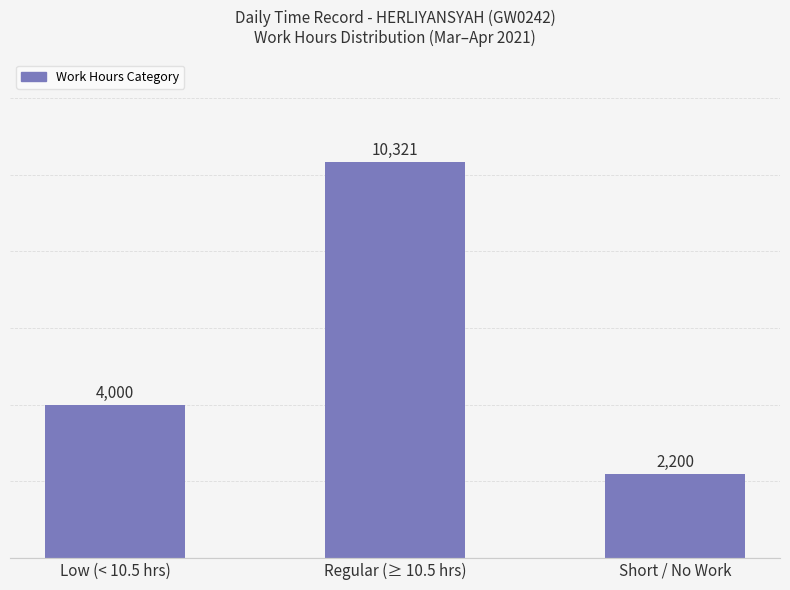

List the labels in order of value, largest first.

Regular (≥ 10.5 hrs), Low (< 10.5 hrs), Short / No Work